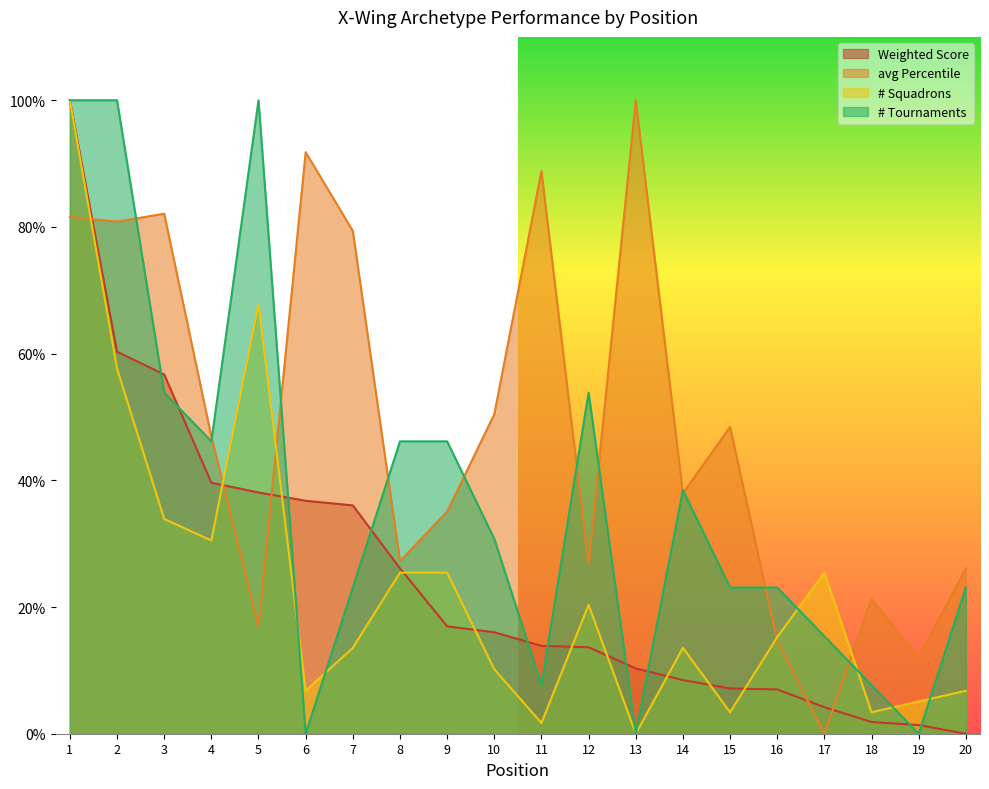

Reading right to left, extract all data points from this chart.

Weighted Score: 20=0.0	19=1.4	18=1.9	17=4.2	16=7.0	15=7.2	14=8.5	13=10.3	12=13.6	11=13.9	10=16.0	9=16.9	8=26.1	7=36.0	6=36.8	5=38.1	4=39.6	3=56.7	2=60.3	1=100.0
avg Percentile: 20=26.1	19=12.0	18=21.3	17=0.0	16=14.7	15=48.4	14=37.9	13=100.0	12=26.6	11=88.8	10=50.4	9=35.1	8=27.3	7=79.4	6=91.8	5=16.9	4=46.9	3=82.1	2=80.8	1=81.6
# Squadrons: 20=6.8	19=5.1	18=3.4	17=25.4	16=15.3	15=3.4	14=13.6	13=0.0	12=20.3	11=1.7	10=10.2	9=25.4	8=25.4	7=13.6	6=6.8	5=67.8	4=30.5	3=33.9	2=57.6	1=100.0
# Tournaments: 20=23.1	19=0.0	18=7.7	17=15.4	16=23.1	15=23.1	14=38.5	13=0.0	12=53.8	11=7.7	10=30.8	9=46.2	8=46.2	7=23.1	6=0.0	5=100.0	4=46.2	3=53.8	2=100.0	1=100.0